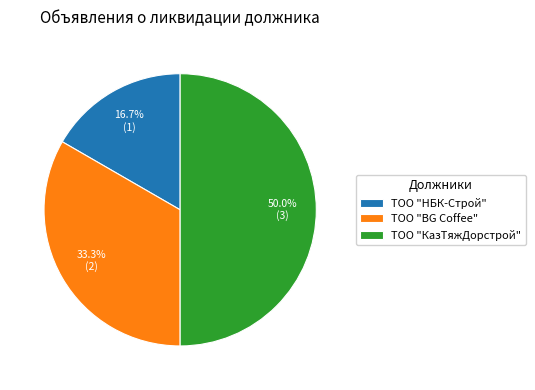

What percentage is the ТОО "КазТяжДорстрой" slice, to the nearest percent?

50%